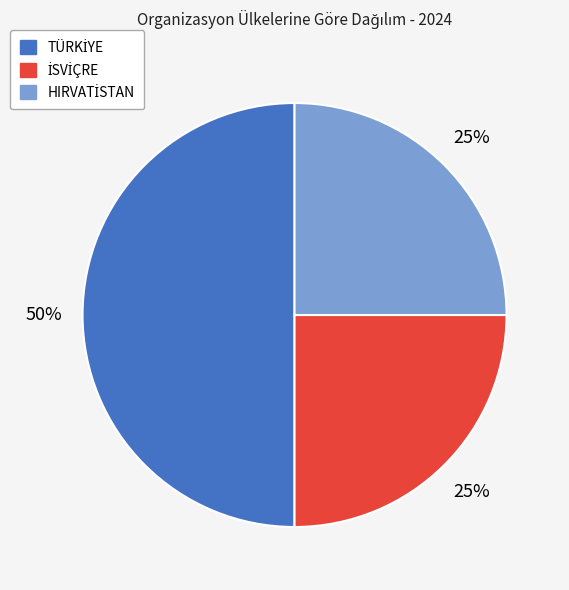

To the nearest percent, what is the difference between the largest and smallest slice percentages?

25%